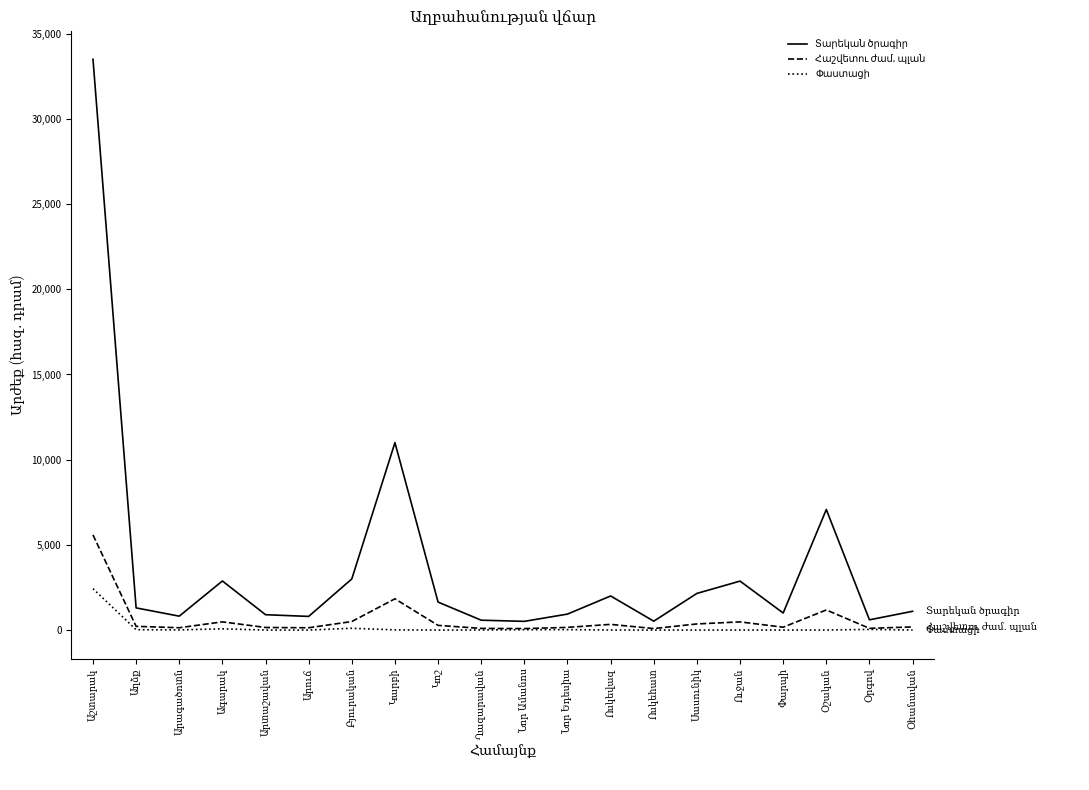

What is the maximum value shown in the chart?

33500.0